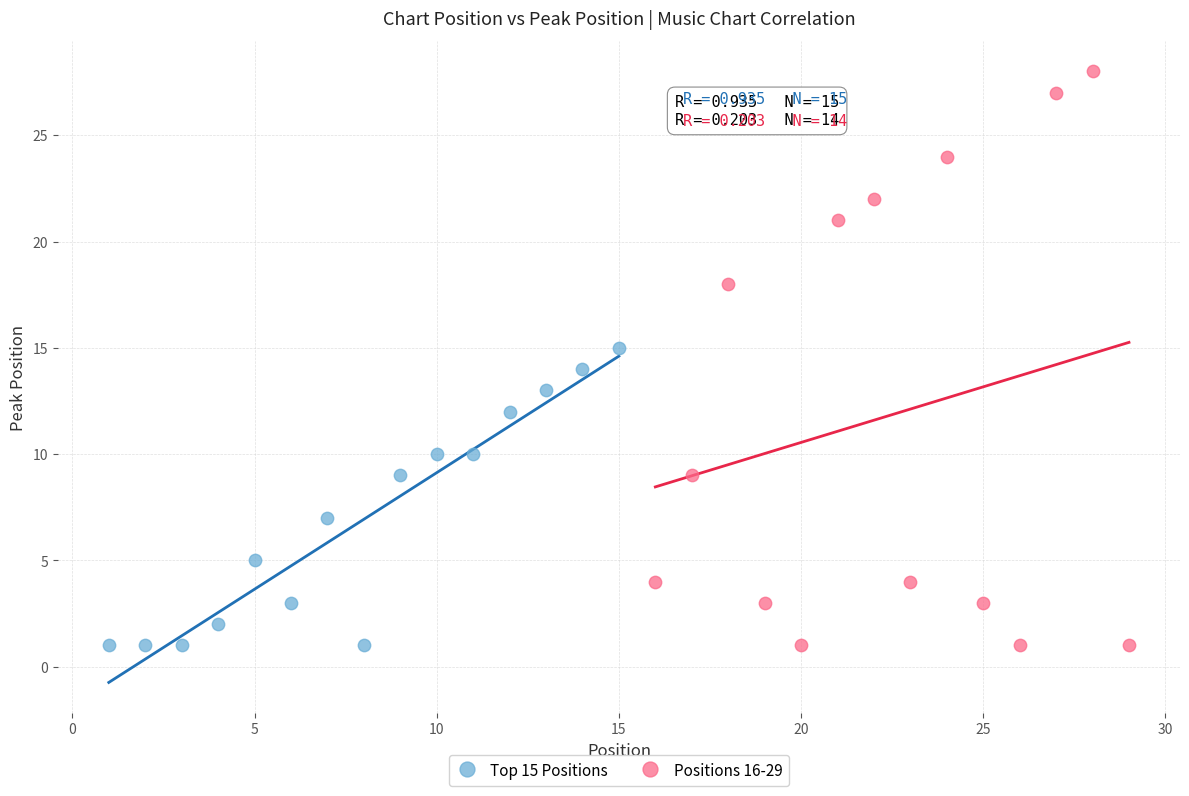

What are all the series names shown in the legend?

Top 15 Positions, Positions 16-29